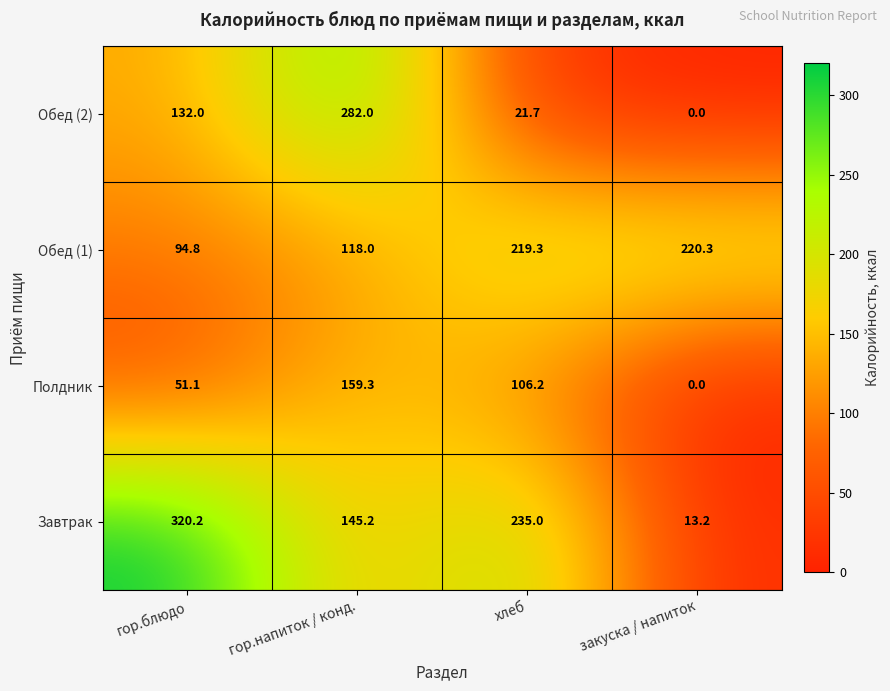

At which label does Обед (1) reach its minimum?

гор.блюдо